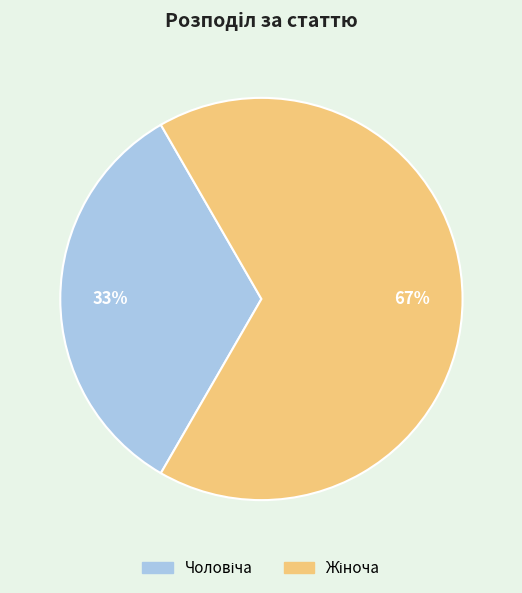

To the nearest percent, what is the average slice percentage?

50%